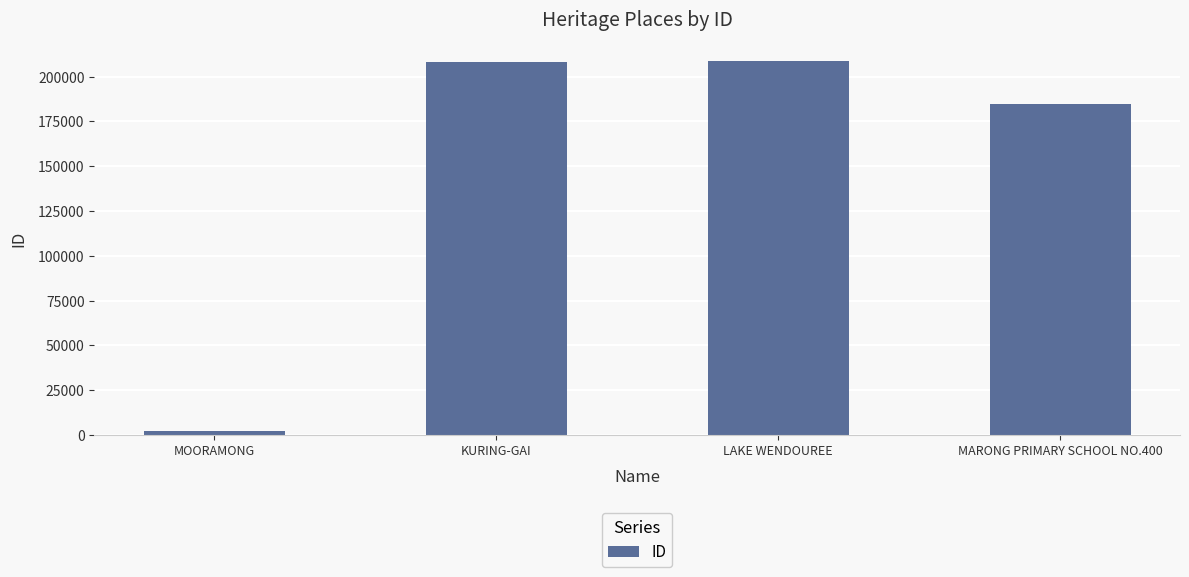

Is it true that the value at LAKE WENDOUREE is 295345?

False